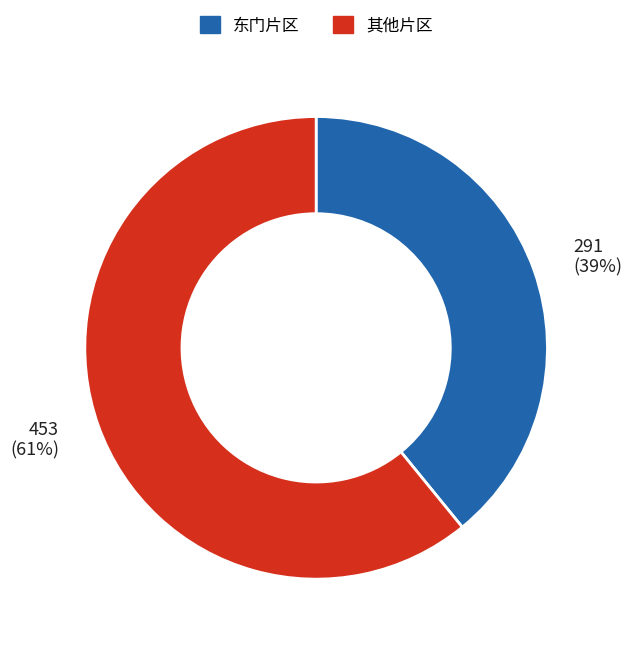

To the nearest percent, what is the average slice percentage?

50%